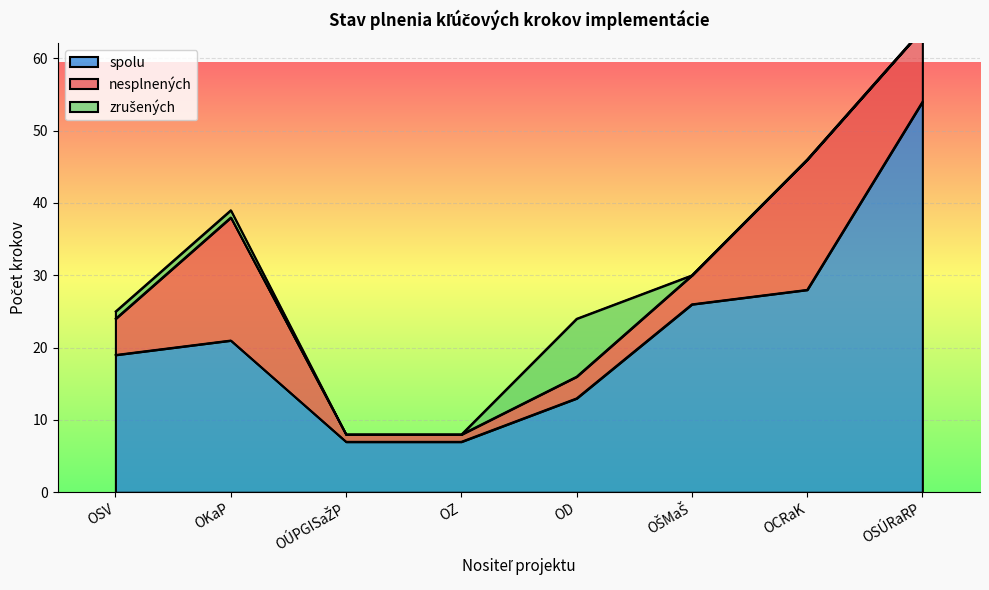

What is the lowest value of the spolu series?

7